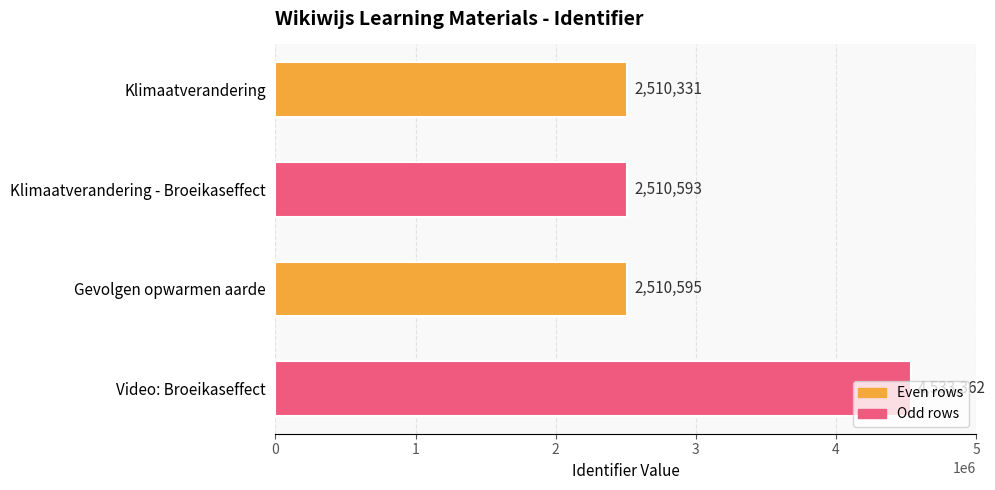

Does the chart contain any negative values?

No